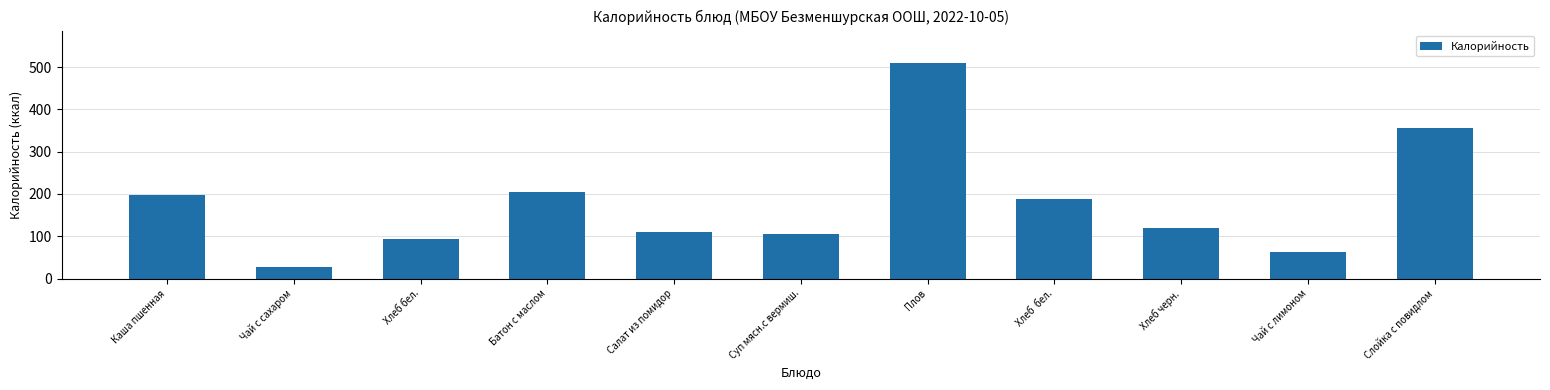

Reading right to left, transcribe all the data shown in this chart.

357.0	62.0	120.0	188.8	510.0	104.8	109.0	204.0	94.4	28.0	197.0